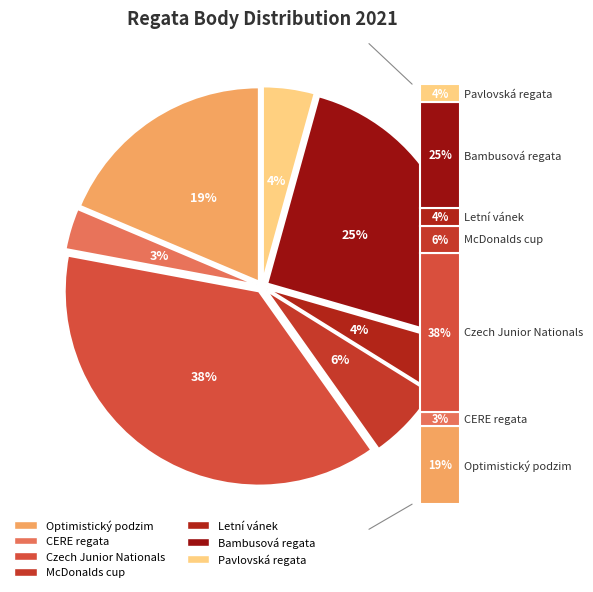

What percentage is the Bambusová regata slice, to the nearest percent?

25%